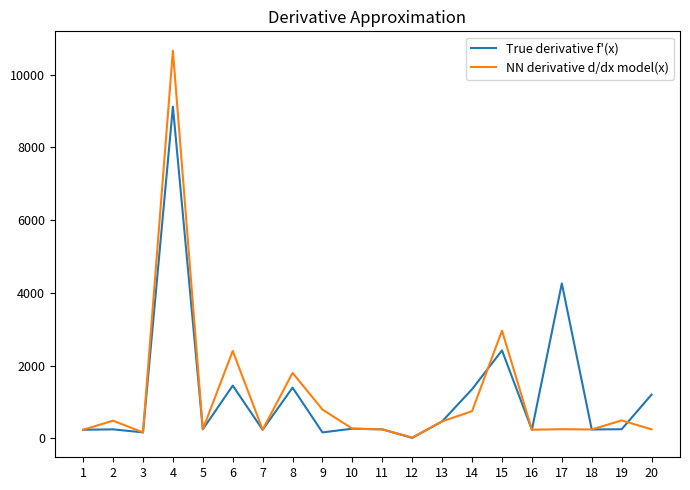

What value does the True derivative f'(x) series have at 16?

236.9